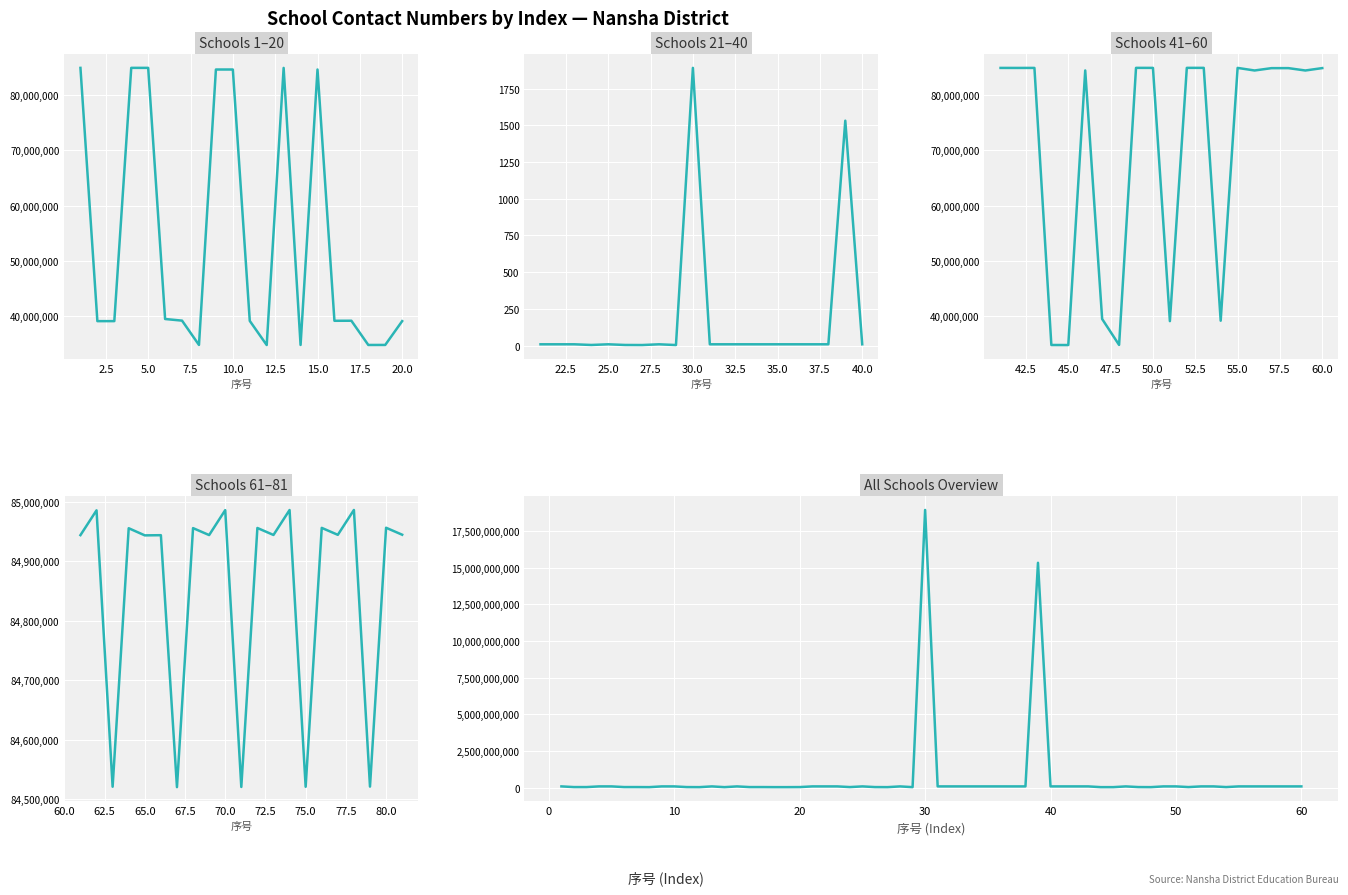

How many data points does each series have?

20